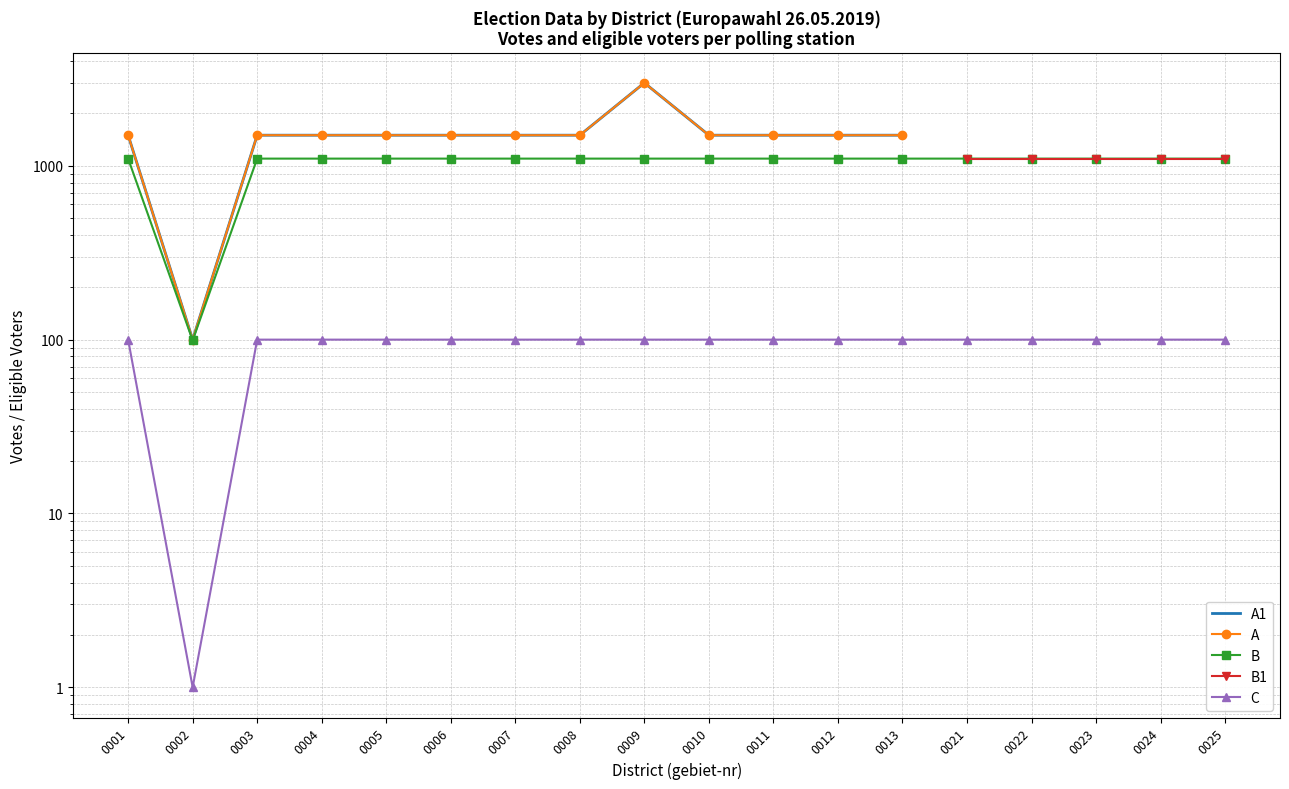

What is the spread (max minus min) of values at 0005?

1400.0